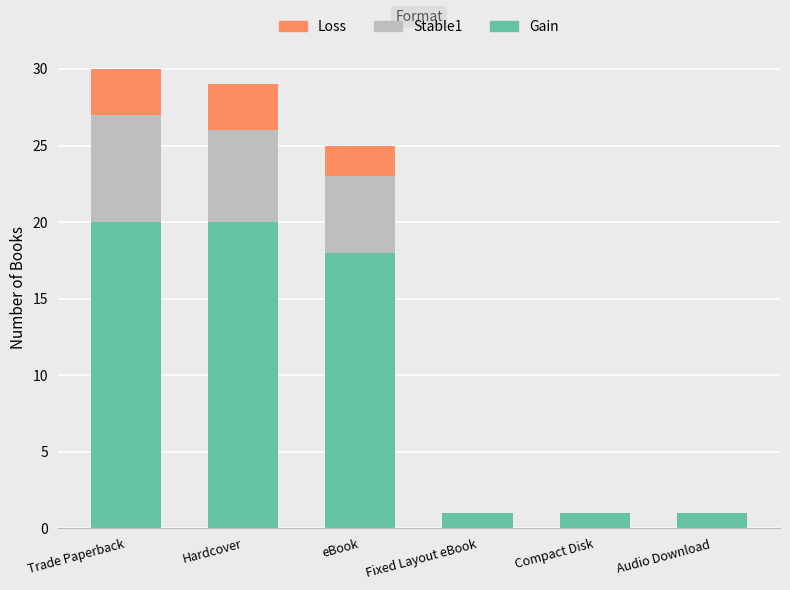

What is the total value across all series at Trade Paperback?

30